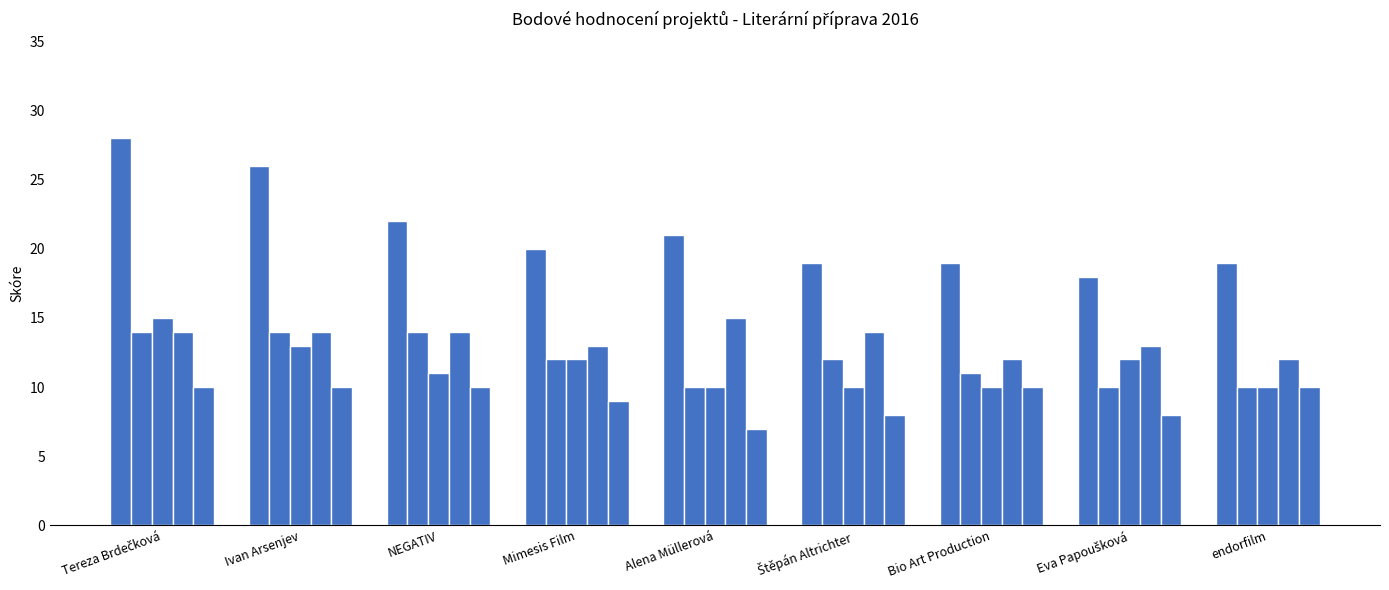

Does the chart contain any negative values?

No